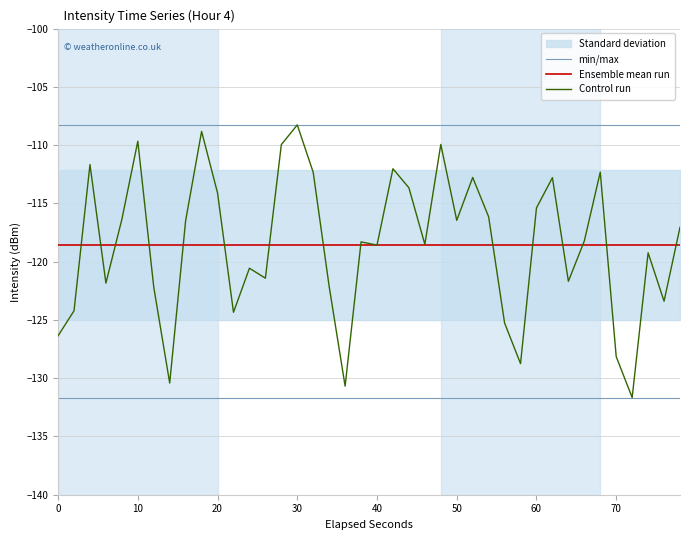

What is the minimum value shown in the chart?

-131.7